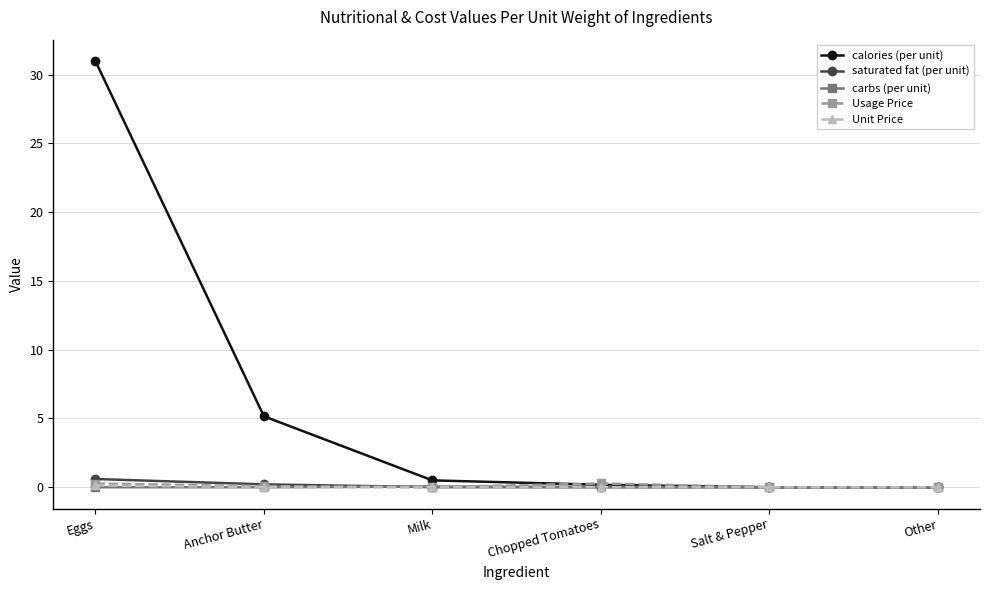

Is the value of Usage Price at Eggs greater than the value of calories (per unit) at Anchor Butter?

No